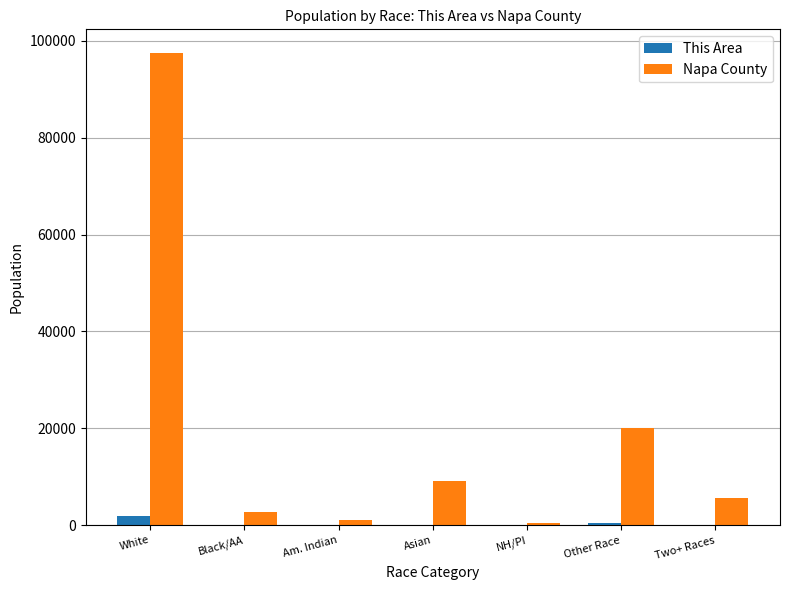

True or false: This Area has a value of 125 at Two+ Races.

True